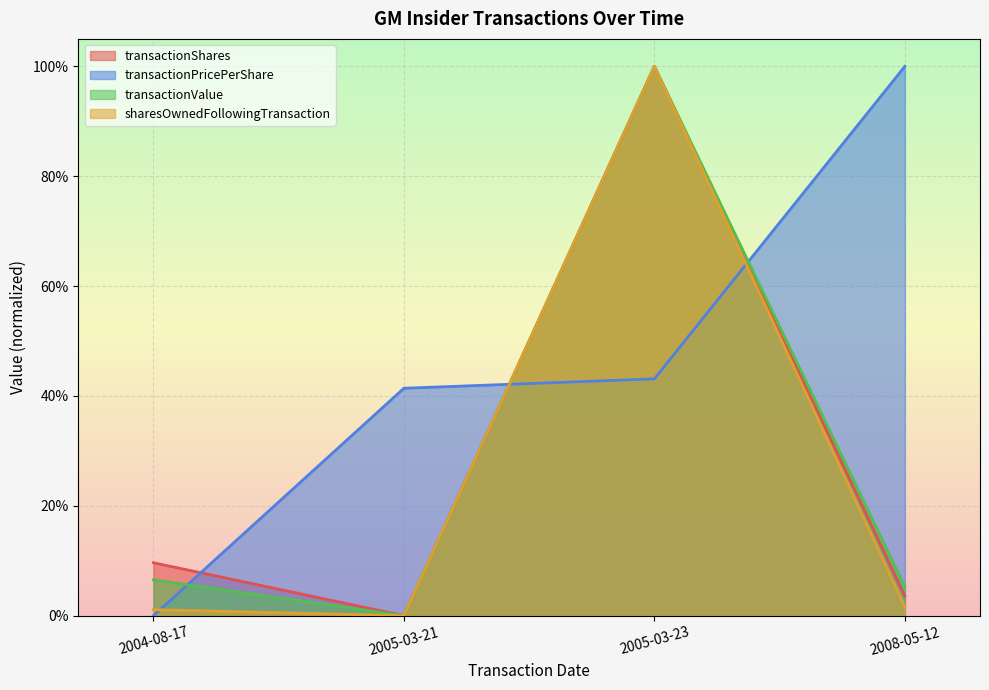

At how many categories does at least one series exceed 0?

4